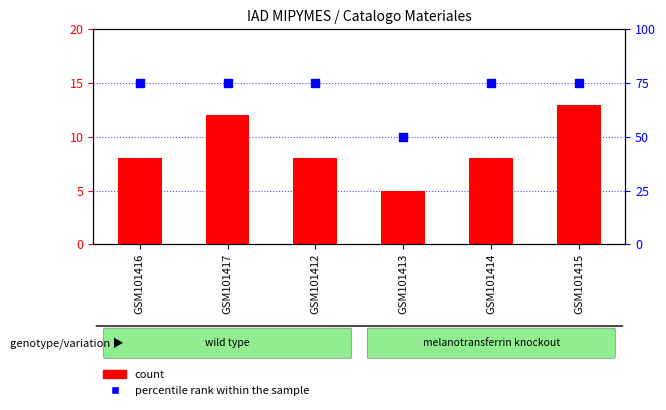

What is the total value across all series at GSM101412?

83